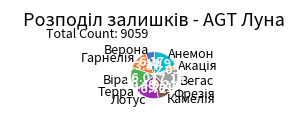

Do Терра and Лотус together represent more than half of the pie?

No